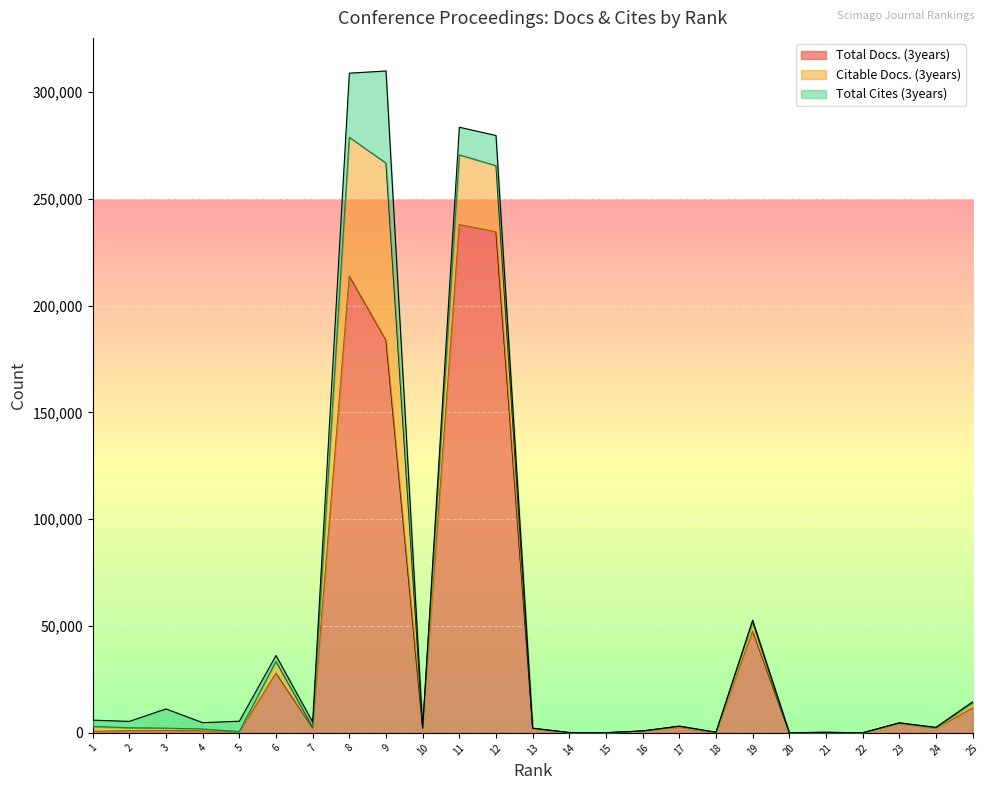

How many data points in Total Cites (3years) are above 516?

12